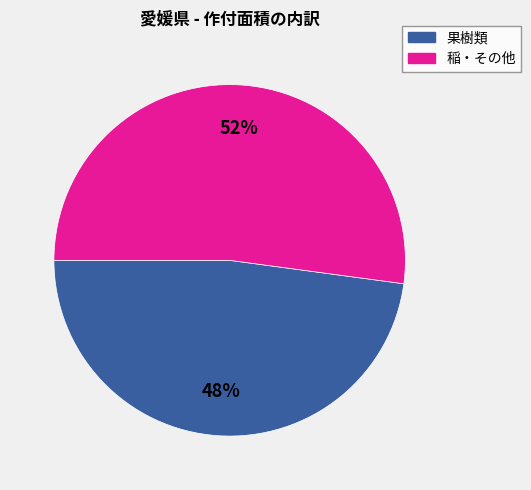

Does 果樹類 account for over 50% of the chart?

No